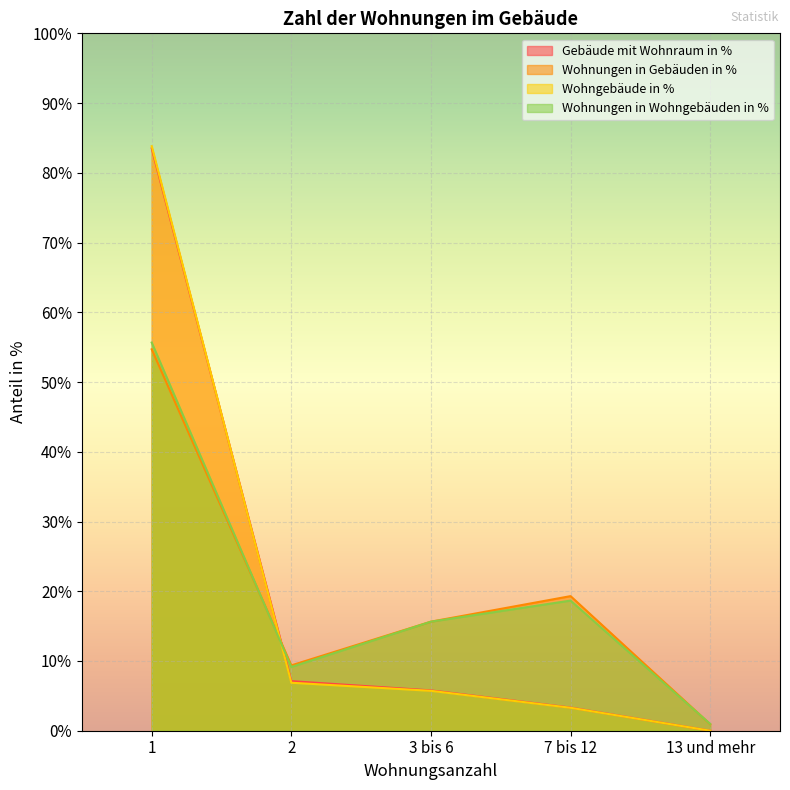

Reading left to right, what are all the values shown in this chart?

Gebäude mit Wohnraum in %: 1=83.5	2=7.1	3 bis 6=5.8	7 bis 12=3.3	13 und mehr=0.0
Wohnungen in Gebäuden in %: 1=54.7	2=9.4	3 bis 6=15.6	7 bis 12=19.3	13 und mehr=0.9
Wohngebäude in %: 1=83.8	2=6.9	3 bis 6=5.7	7 bis 12=3.3	13 und mehr=0.0
Wohnungen in Wohngebäuden in %: 1=55.7	2=9.1	3 bis 6=15.6	7 bis 12=18.7	13 und mehr=1.0